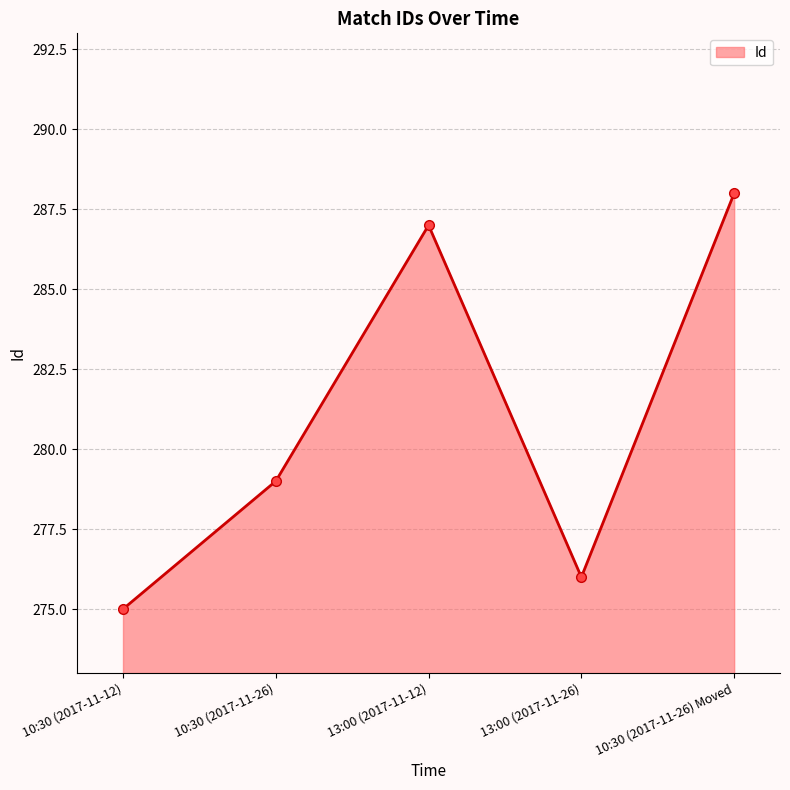

Which label corresponds to the largest value in the chart?

10:30 (2017-11-26) Moved